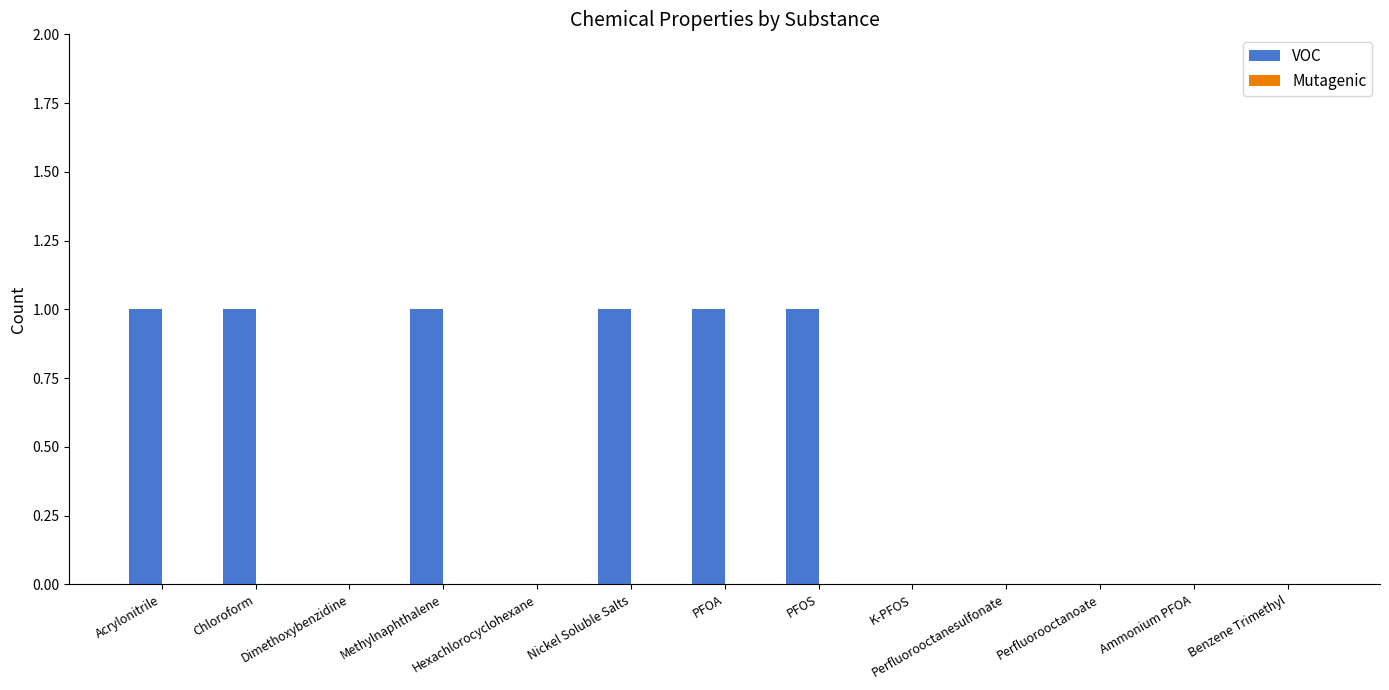

True or false: the data shows 1 at PFOA.

True